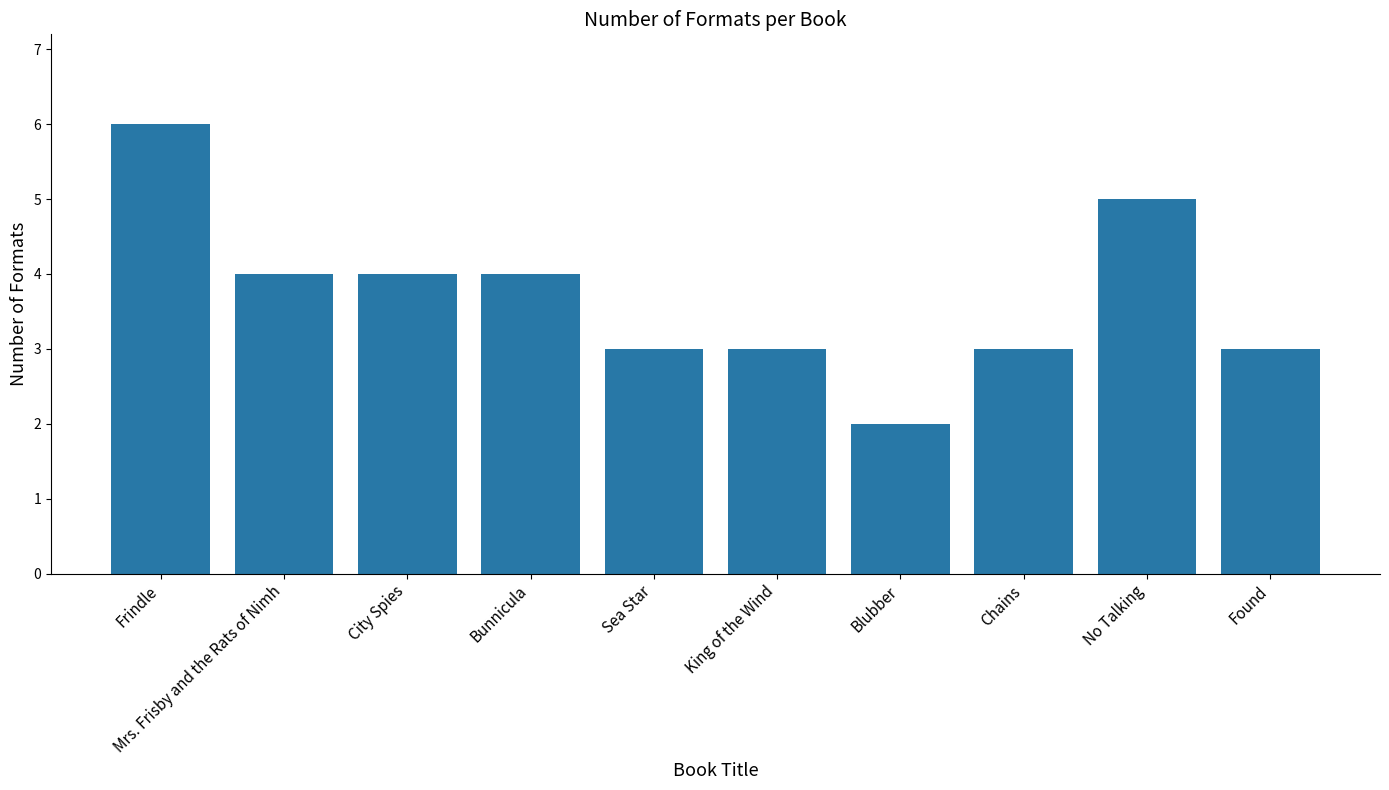

What is the value of the 1st bar from the left?

6